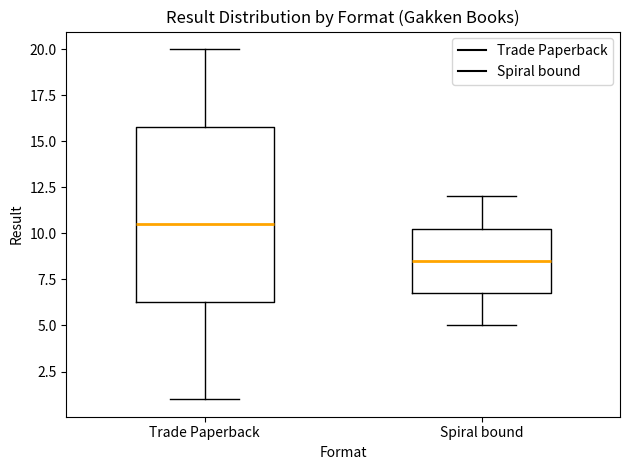

Where is the upper edge of the box for Trade Paperback on the y-axis? The values are not printed on the chart, so give them approximately, as read against the axis.

16.0